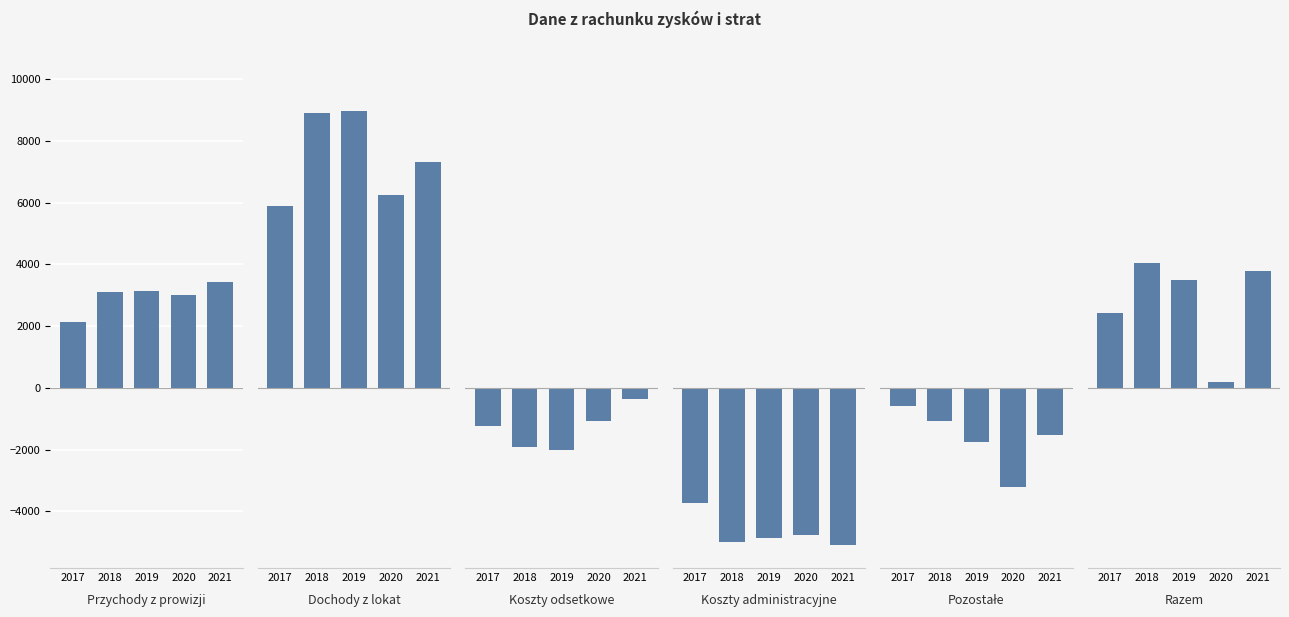

Which series has the widest spread of values?

Razem